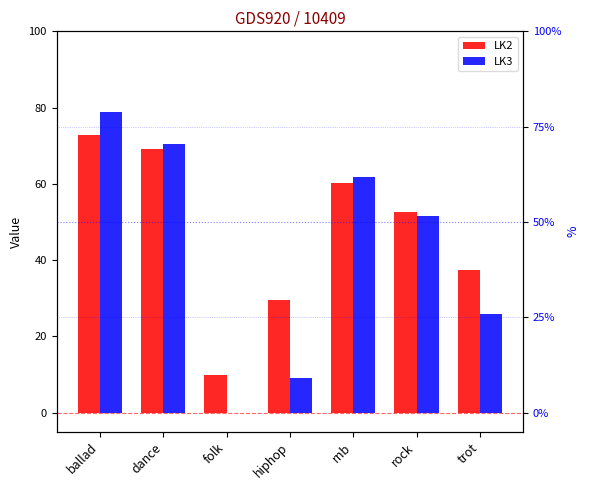

At which category is the sum across all series the highest?

ballad